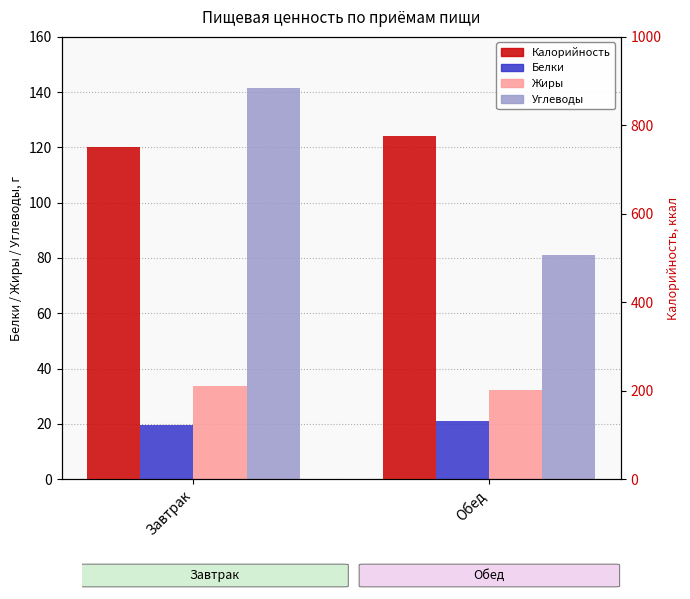

Where does the Жиры series first go above 33?

Завтрак